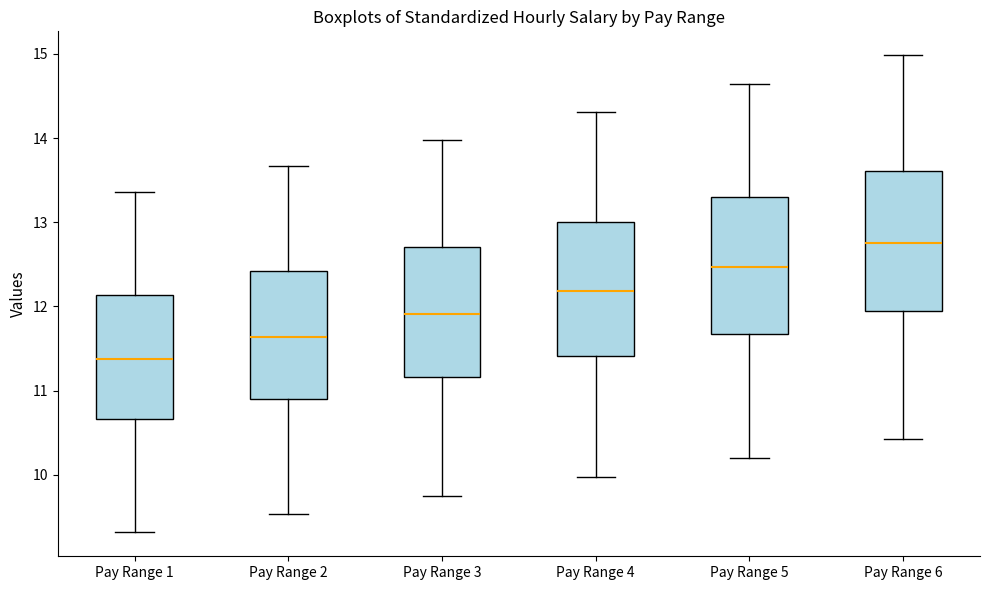

Reading left to right, transcribe this box plot: for each box, give where its median line is, the range the box spans, and where its two whiskers end, as read against the y-axis. The values are not printed on the chart, so give them approximately, as read against the axis.

Pay Range 1: median 11.4, box 10.7 to 12.1, whiskers 9.3 to 13.4
Pay Range 2: median 11.6, box 10.9 to 12.4, whiskers 9.5 to 13.7
Pay Range 3: median 11.9, box 11.2 to 12.7, whiskers 9.7 to 14.0
Pay Range 4: median 12.2, box 11.4 to 13.0, whiskers 10.0 to 14.3
Pay Range 5: median 12.5, box 11.7 to 13.3, whiskers 10.2 to 14.6
Pay Range 6: median 12.8, box 11.9 to 13.6, whiskers 10.4 to 15.0